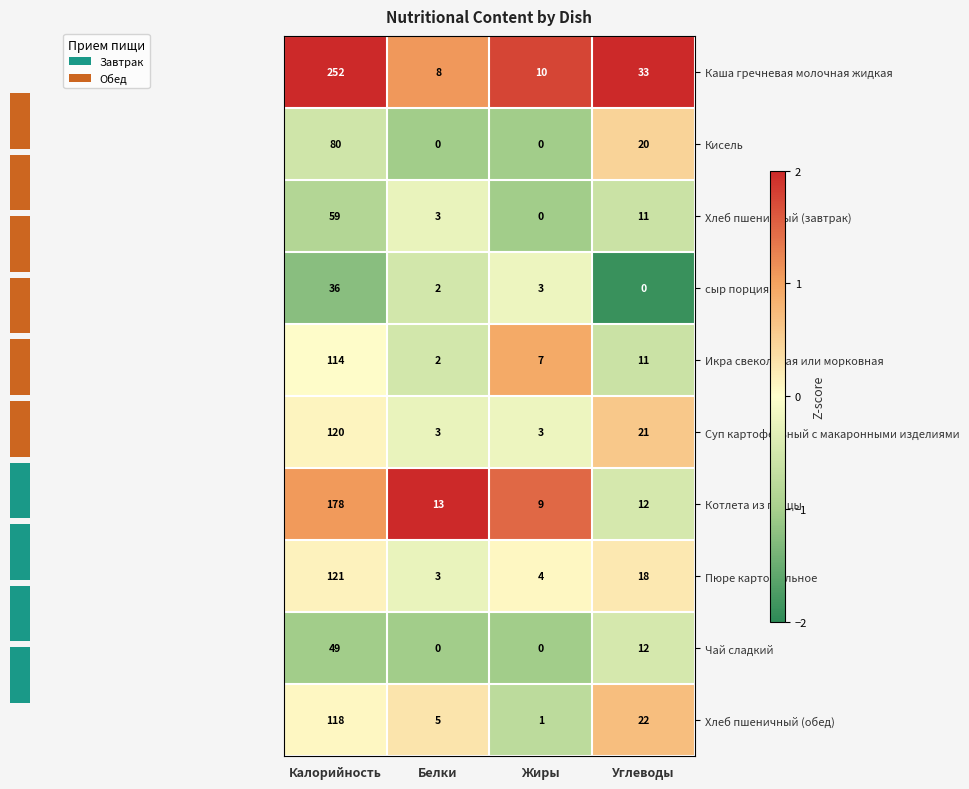

How many Суп картофельный с макаронными изделиями values are between 3 and 120?

4